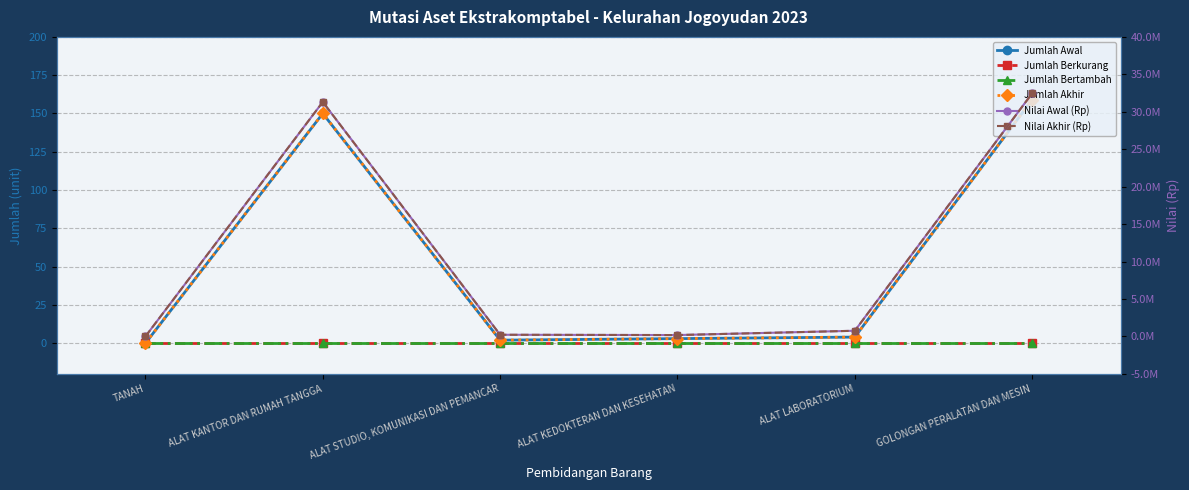

List the labels in order of Jumlah Akhir value, smallest first.

TANAH, ALAT STUDIO, KOMUNIKASI DAN PEMANCAR, ALAT KEDOKTERAN DAN KESEHATAN, ALAT LABORATORIUM, ALAT KANTOR DAN RUMAH TANGGA, GOLONGAN PERALATAN DAN MESIN